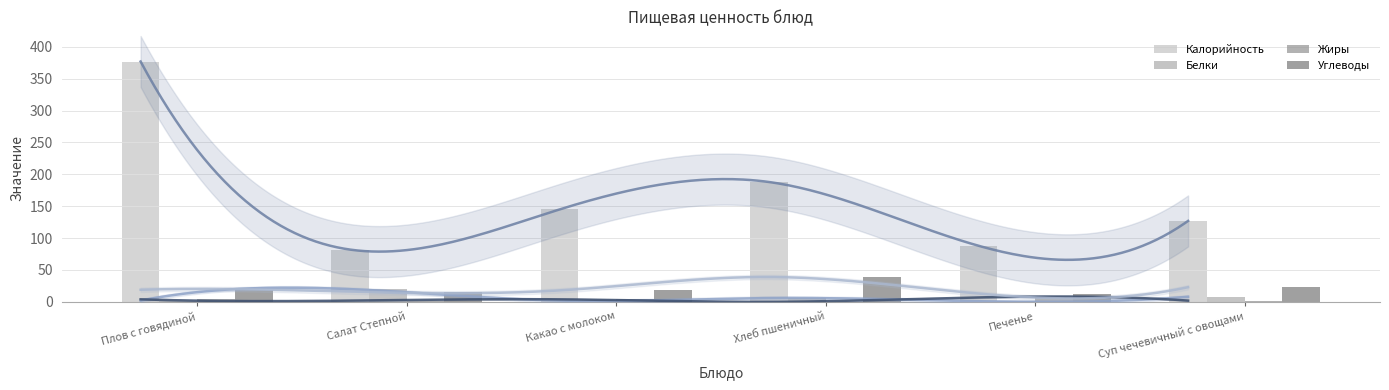

What is the minimum value for Калорийность?

82